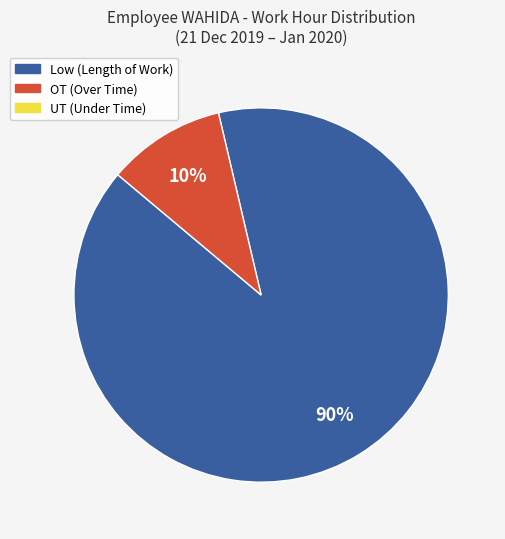

To the nearest percent, what is the difference between the largest and smallest slice percentages?

80%